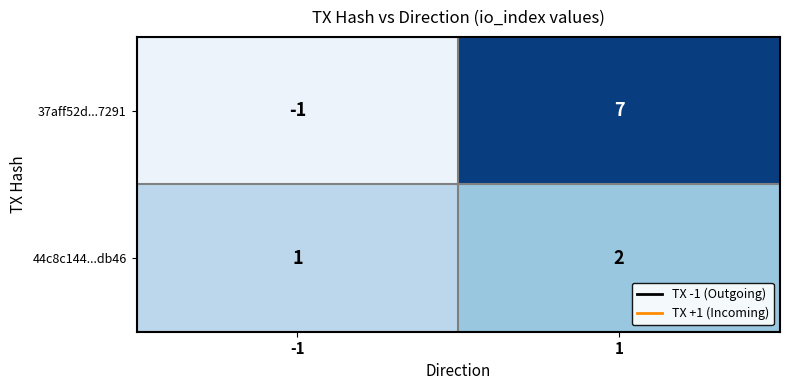

True or false: 37aff52d...7291 has a value of -1 at -1.

True